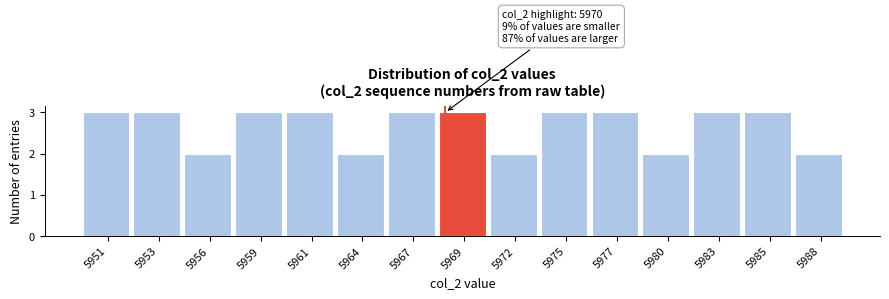

Reading right to left, what are all the values shown in this chart?

5988=2	5985=3	5983=3	5980=2	5977=3	5975=3	5972=2	5969=3	5967=3	5964=2	5961=3	5959=3	5956=2	5953=3	5951=3